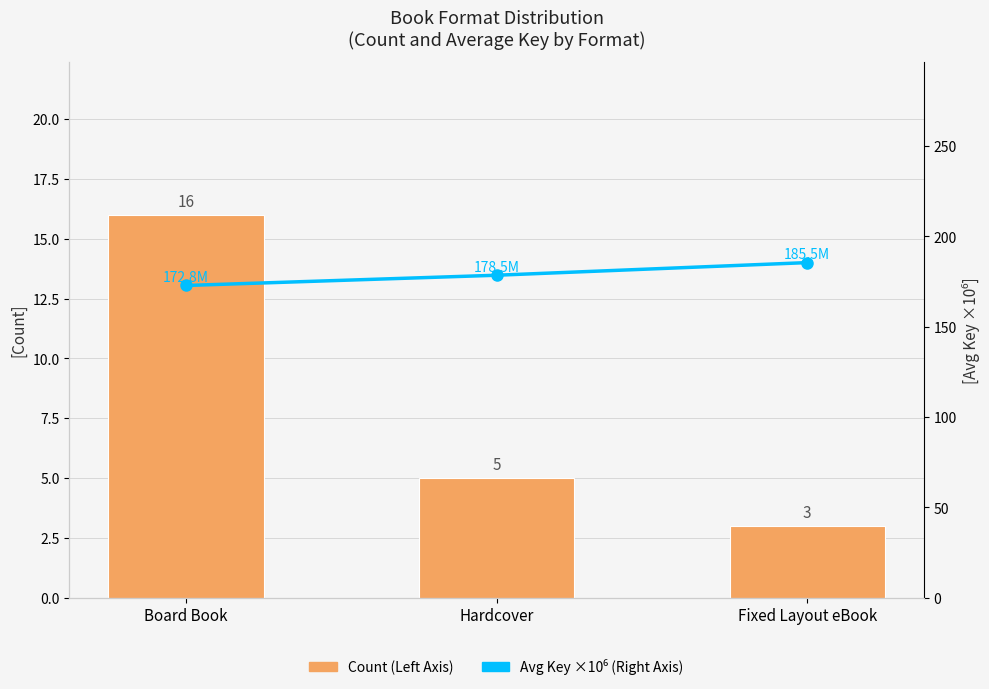

What is the difference between the maximum and minimum values in the Avg Key (Right Axis, ×10⁶) series?

12.7